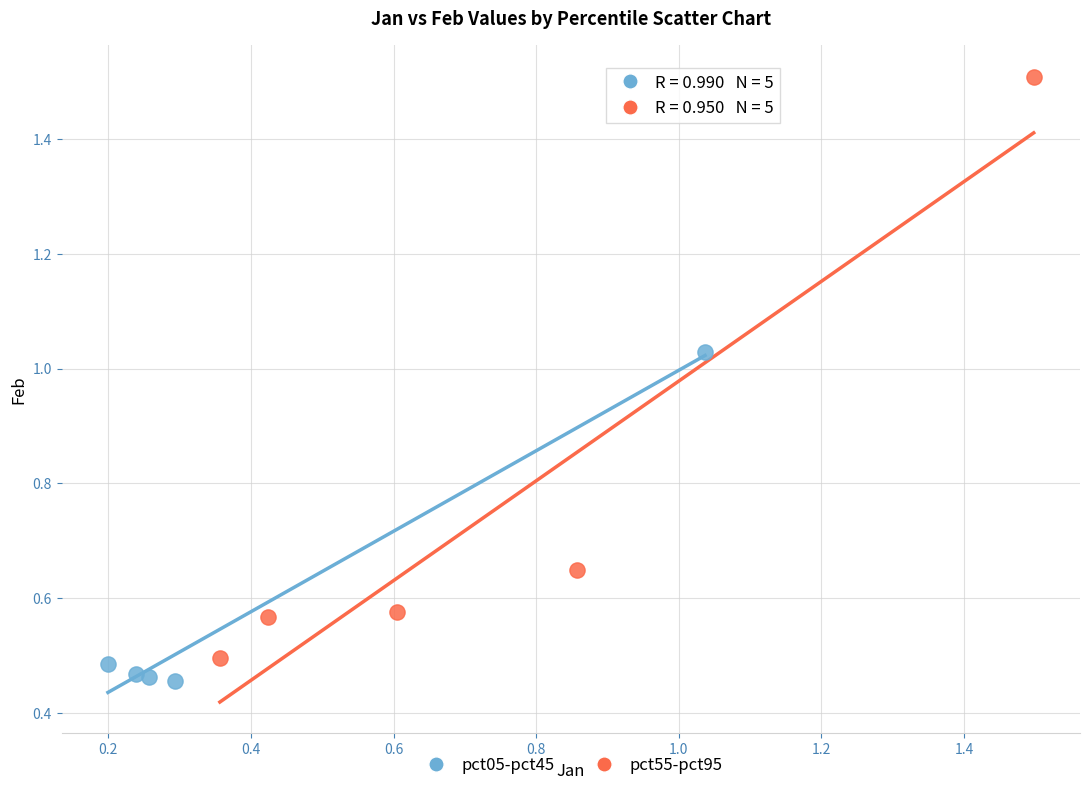

Which series has the widest spread of Y values?

pct55-pct95